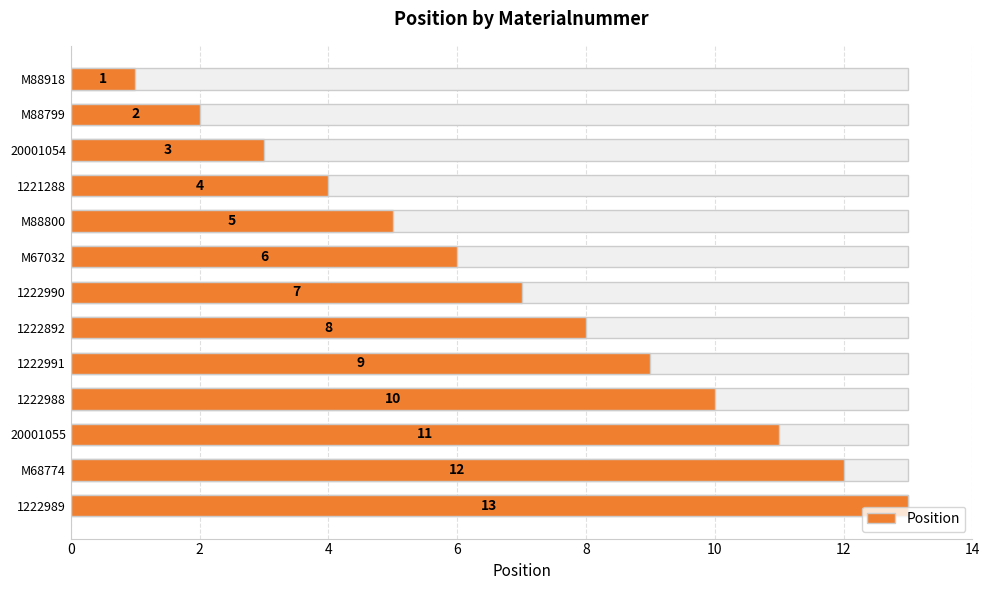

What is the maximum value shown in the chart?

13